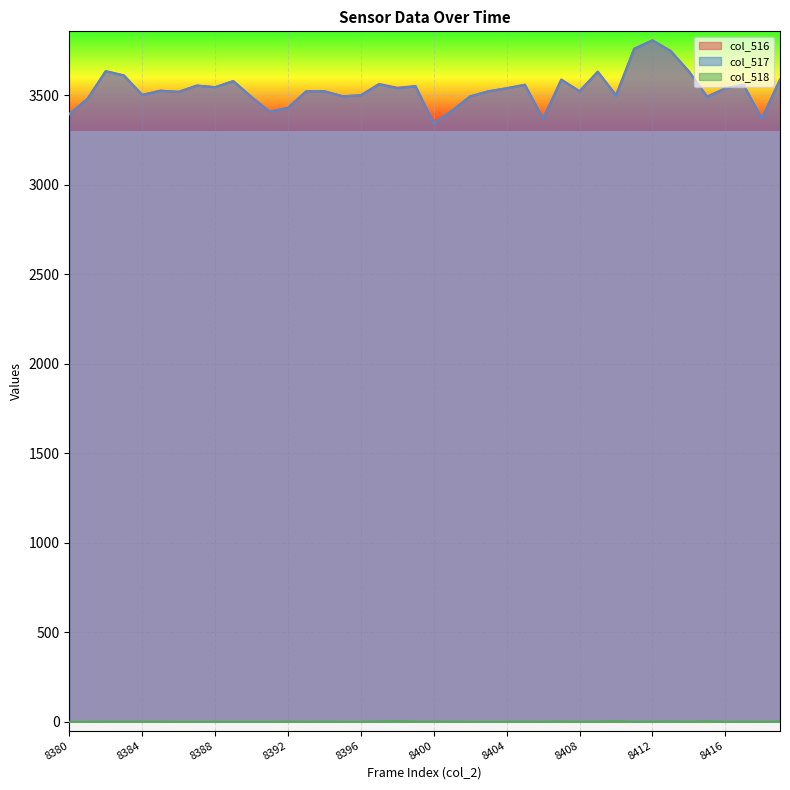

What is the difference between the maximum and second lowest values in the col_517 series?

437